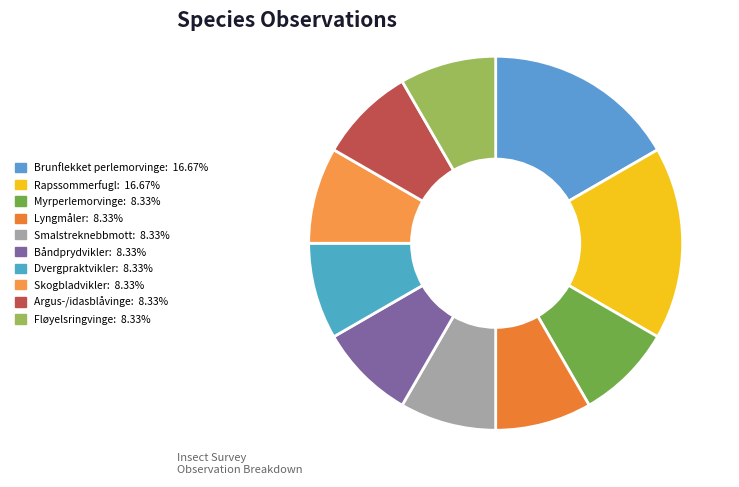

The Dvergpraktvikler slice represents 16% of the pie. True or false?

False